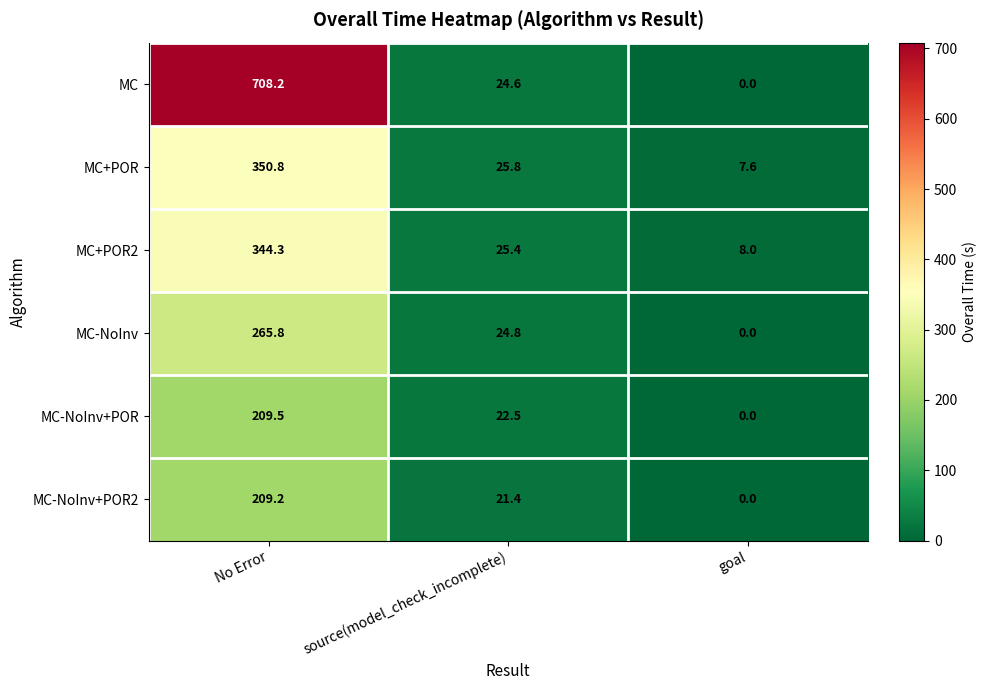

Which series has the largest total across all categories?

MC